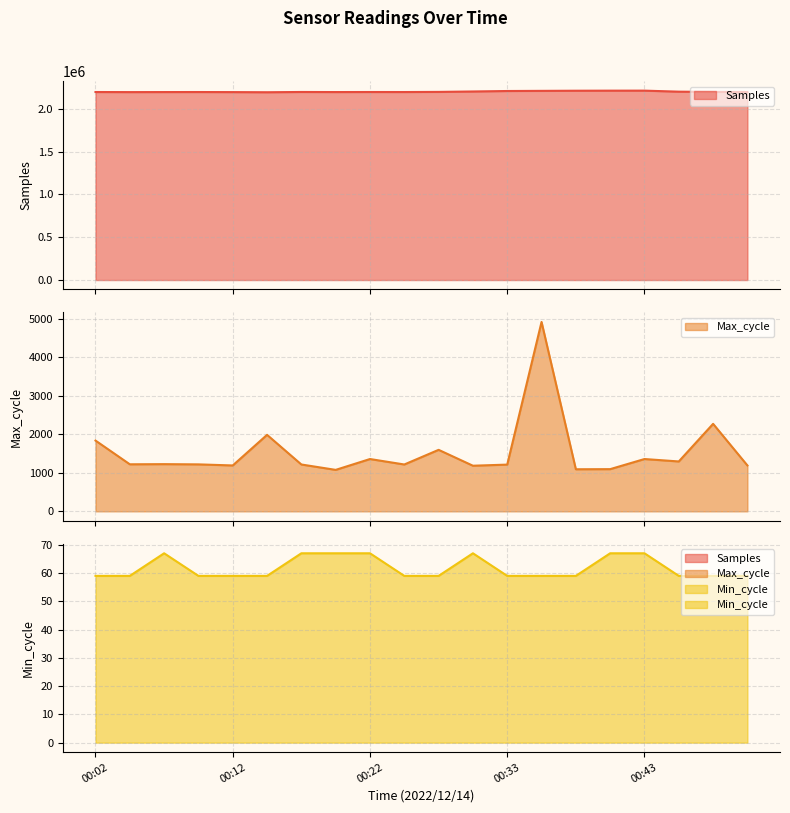

How many data points in Max_cycle are above 1223?

9